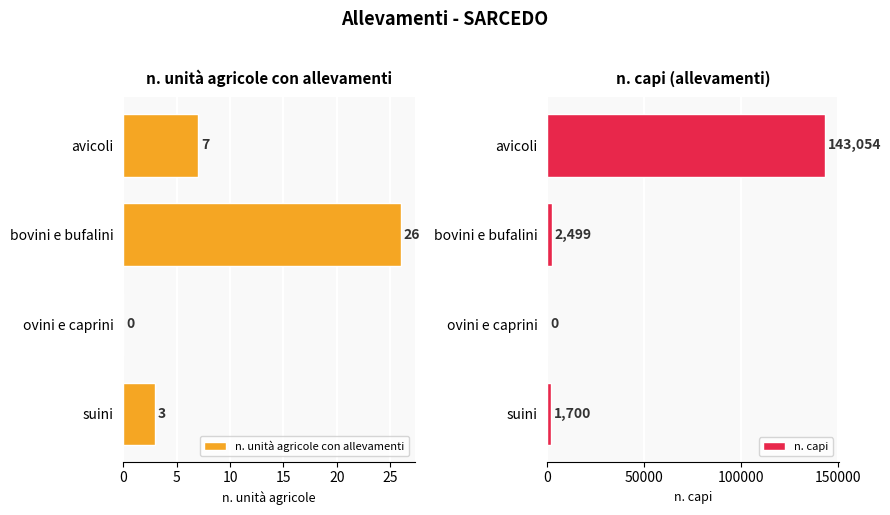

The n. capi series shows 0 at ovini e caprini. True or false?

True